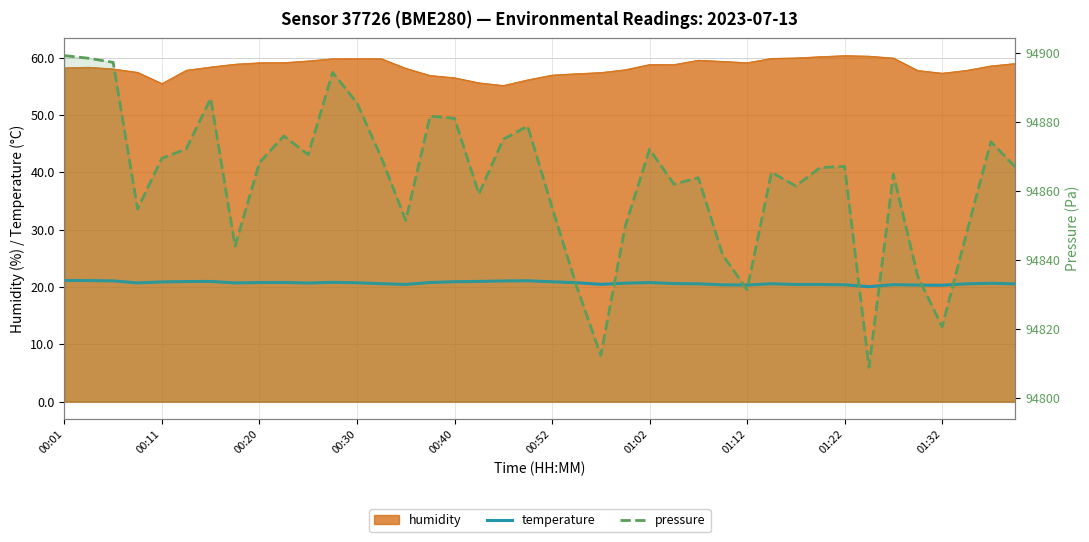

What is the lowest value of the temperature series?

20.1